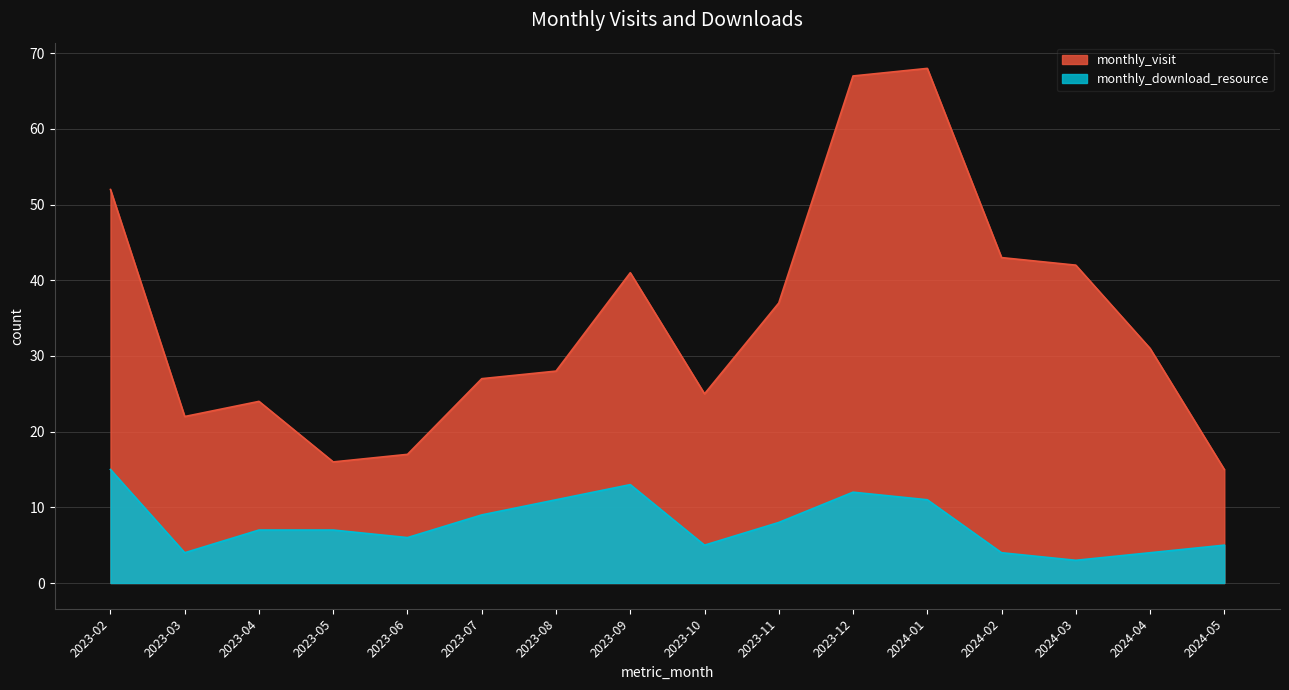

Between 2023-11 and 2024-04, which series saw the biggest shift?

monthly_visit